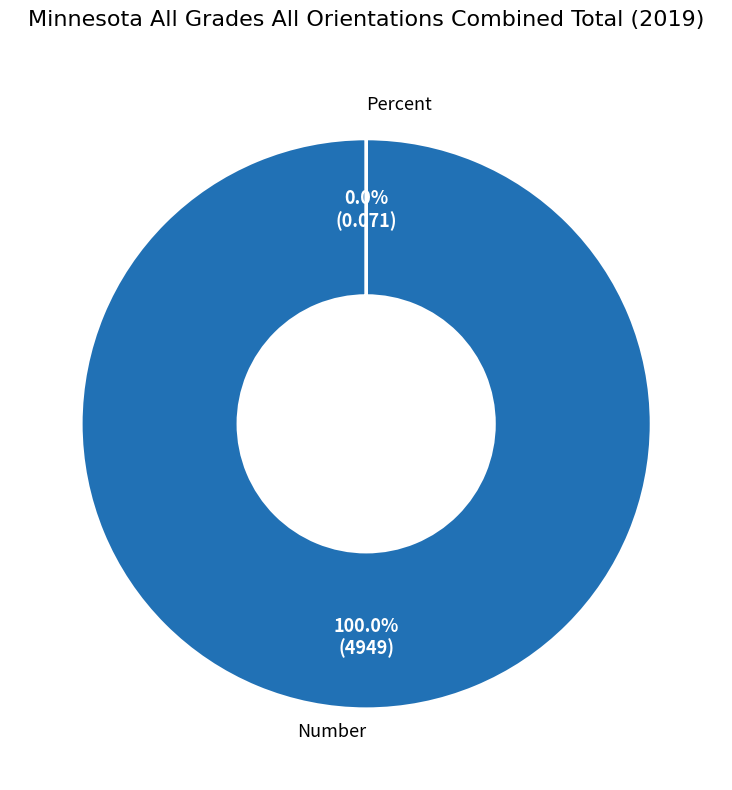

Is there a majority slice in this chart?

Yes